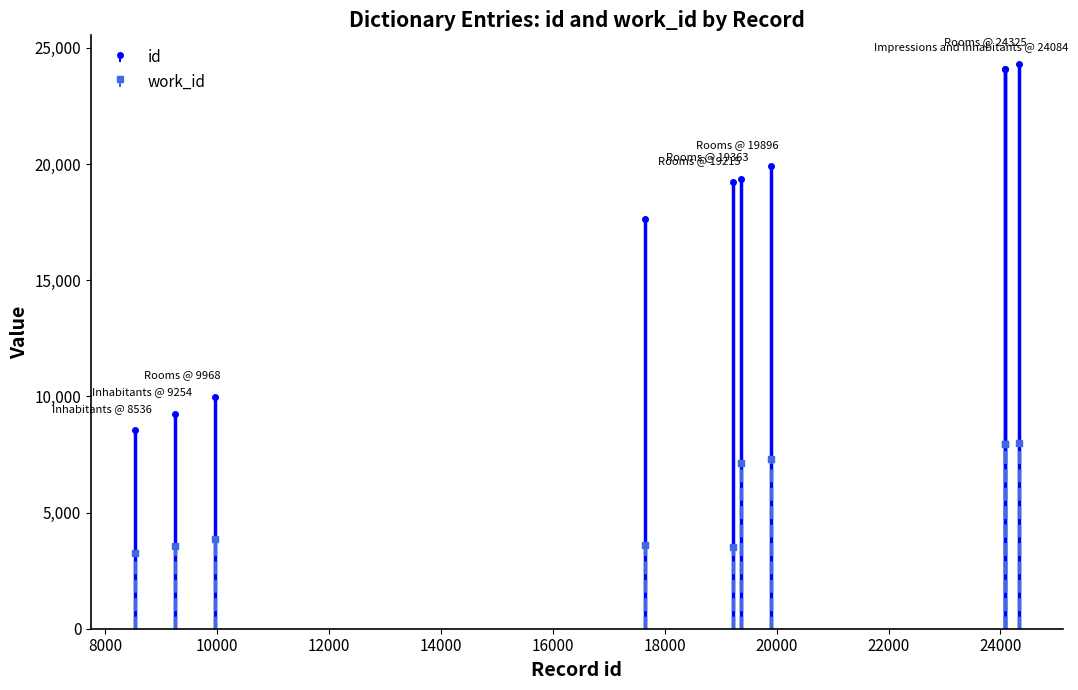

What is the approximate value of id at Impressions and Inhabitants?

24084